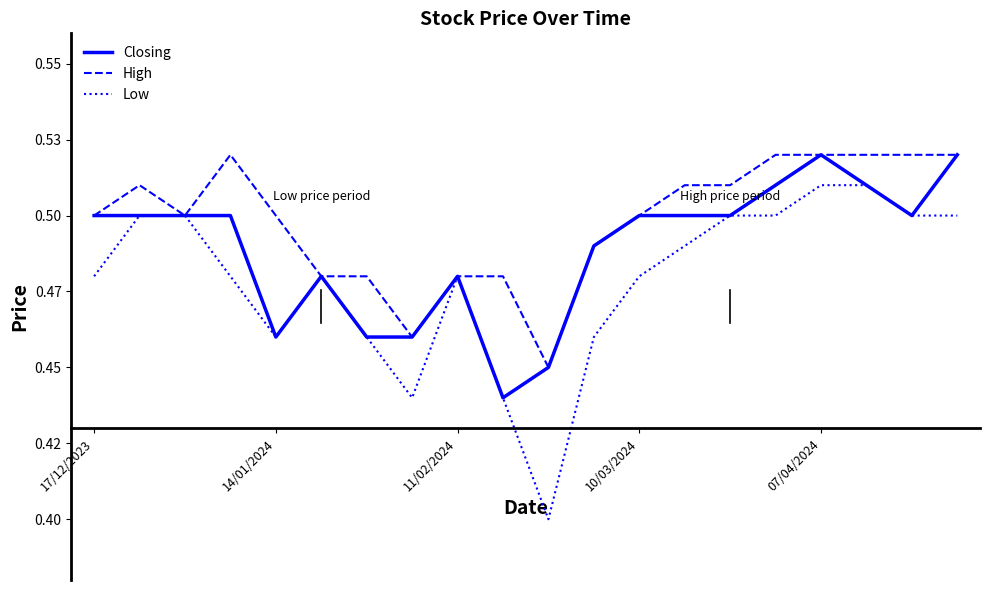

True or false: Low and High cross at least once.

False